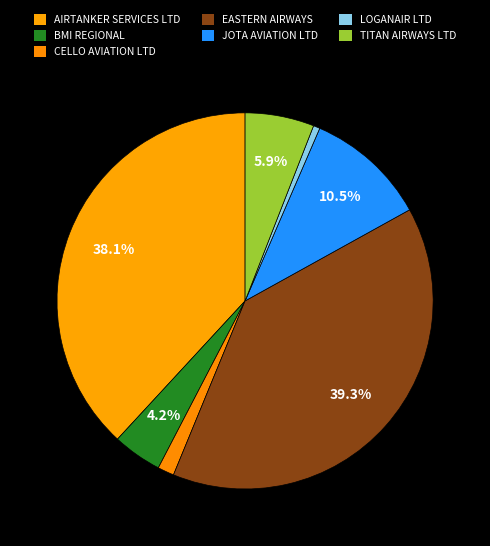

The EASTERN AIRWAYS slice represents 39% of the pie. True or false?

True